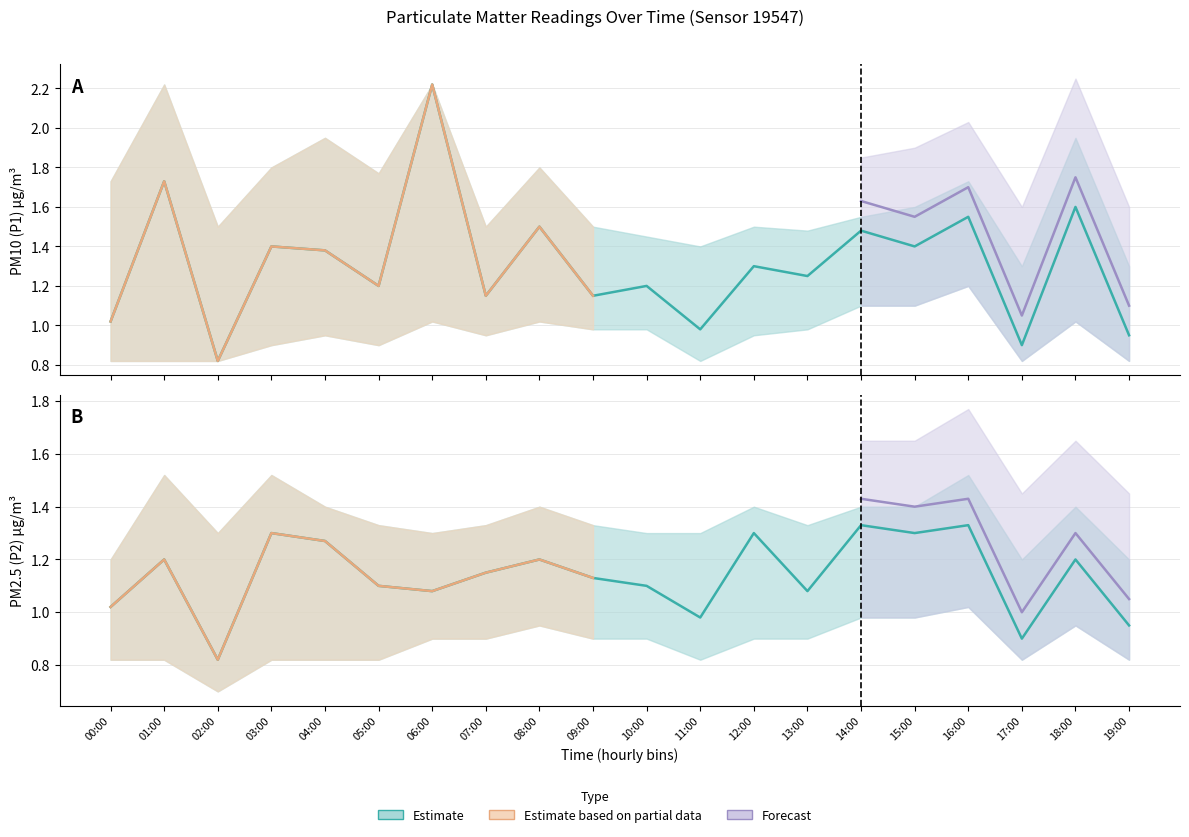

Is it true that P2_upper equals 1.4 at 14:00?

True